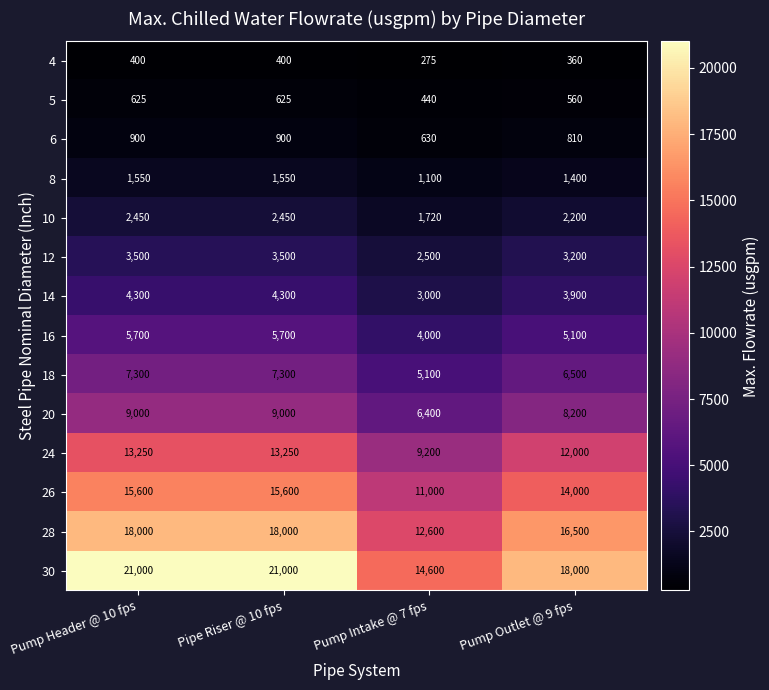

Which series has the largest total across all categories?

30